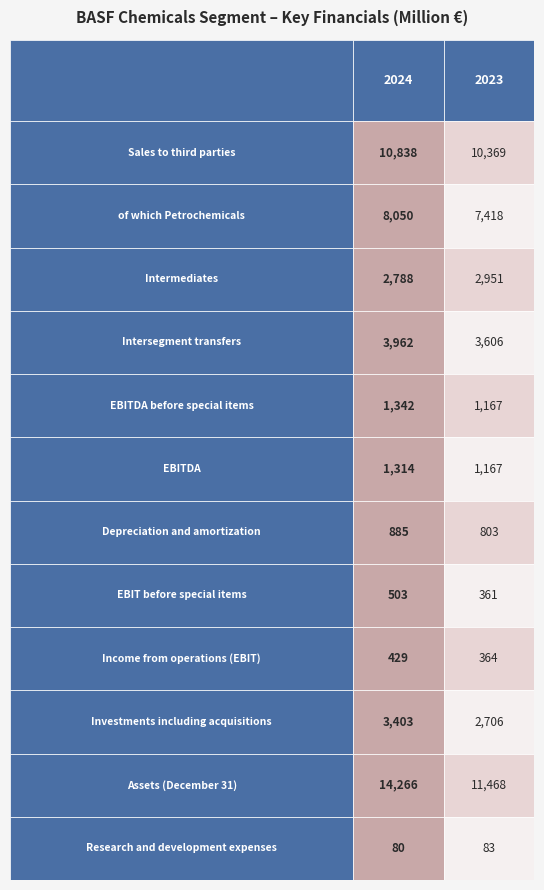

Rank the categories by EBITDA value from highest to lowest.

0, 1